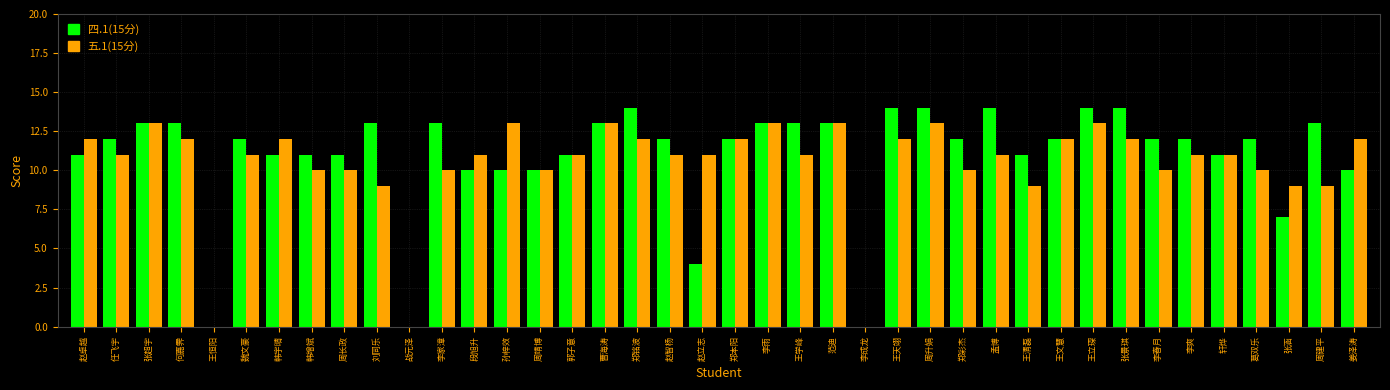

True or false: 五.1(15分) has a value of 11 at 孟博.

True